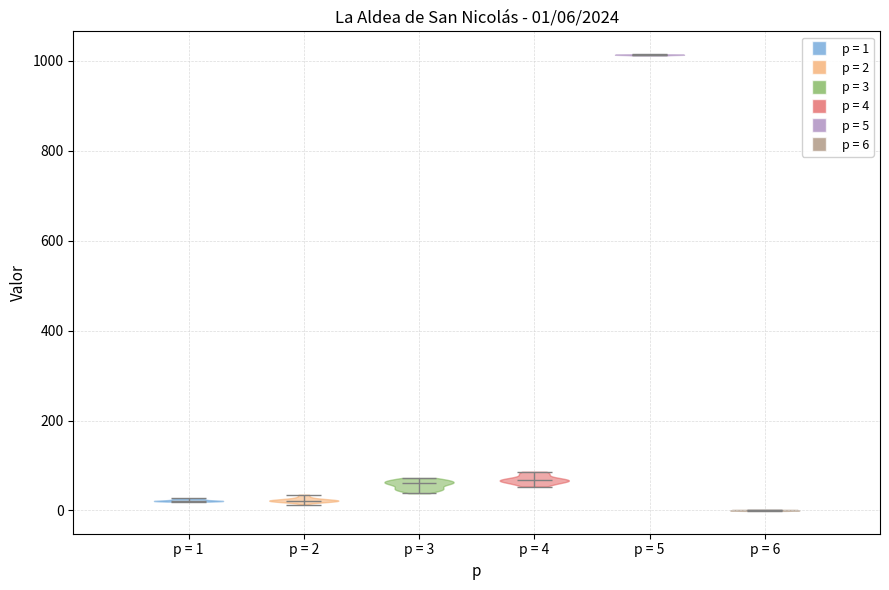

Which violin has the highest median line?

p = 5